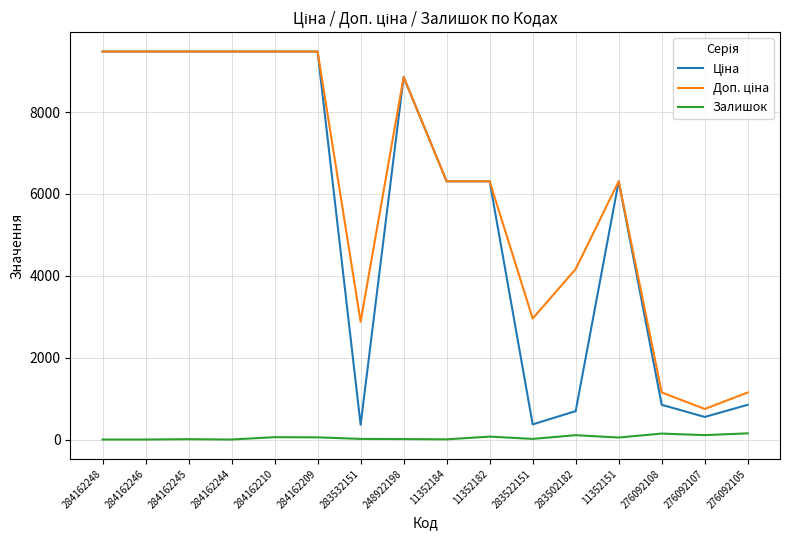

What is the spread (max minus min) of values at 284162246?

9480.1